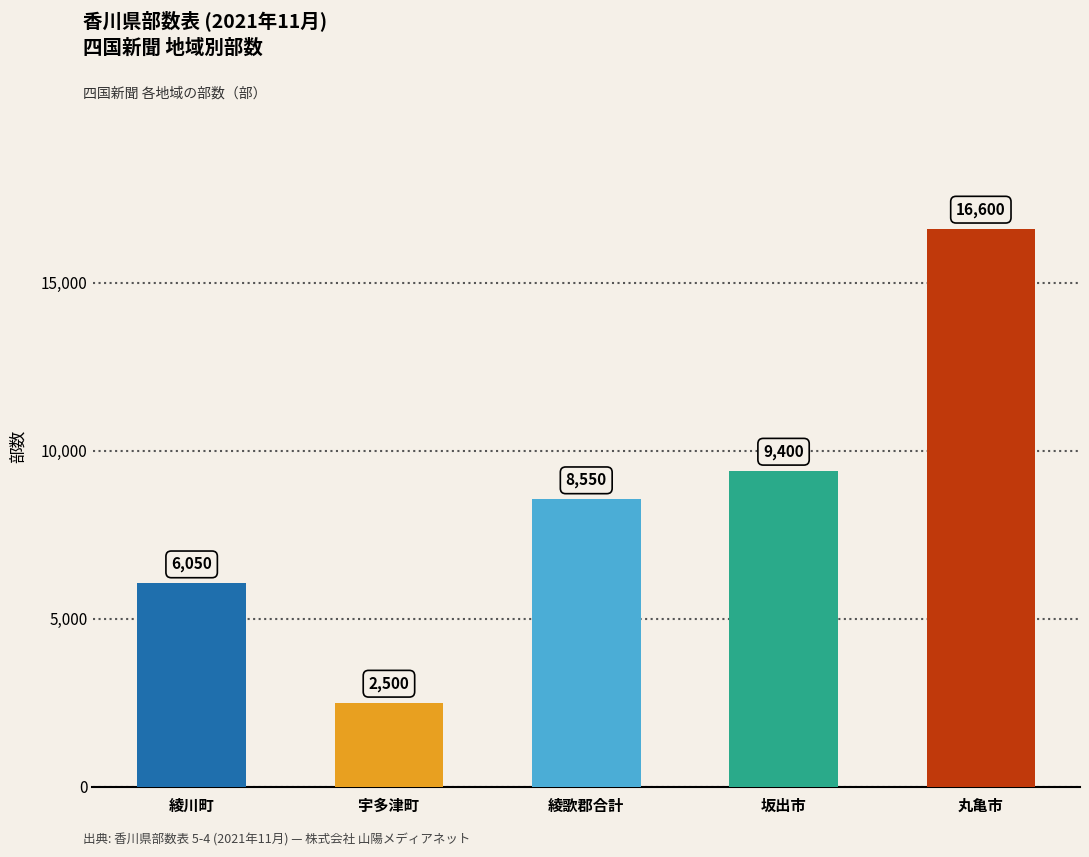

Count the number of categories in the chart.

5